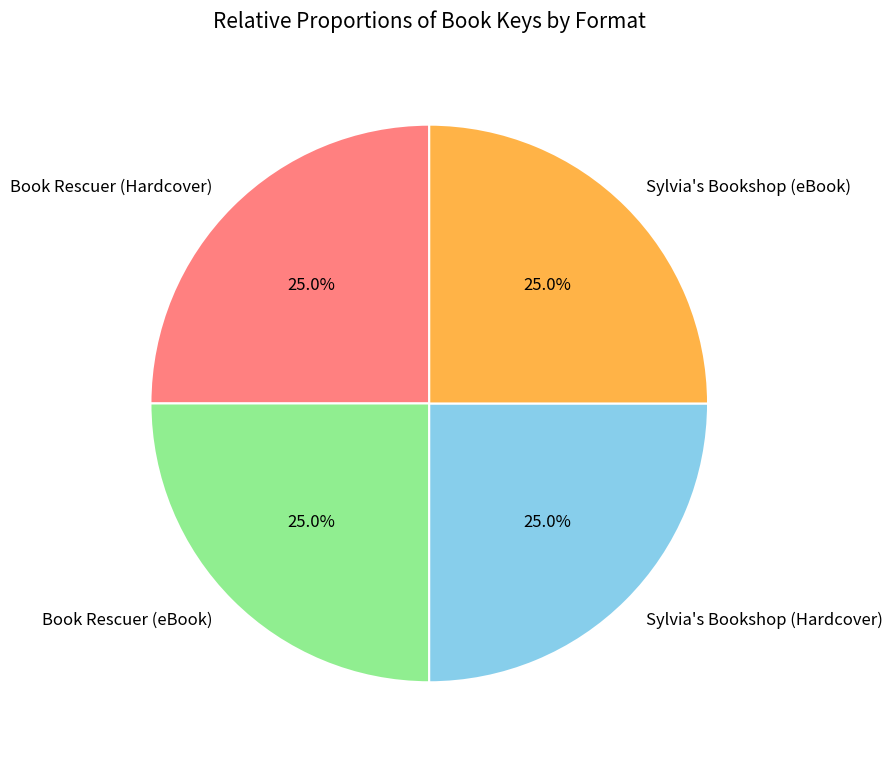

To the nearest percent, what portion does Sylvia's Bookshop (eBook) represent?

25%